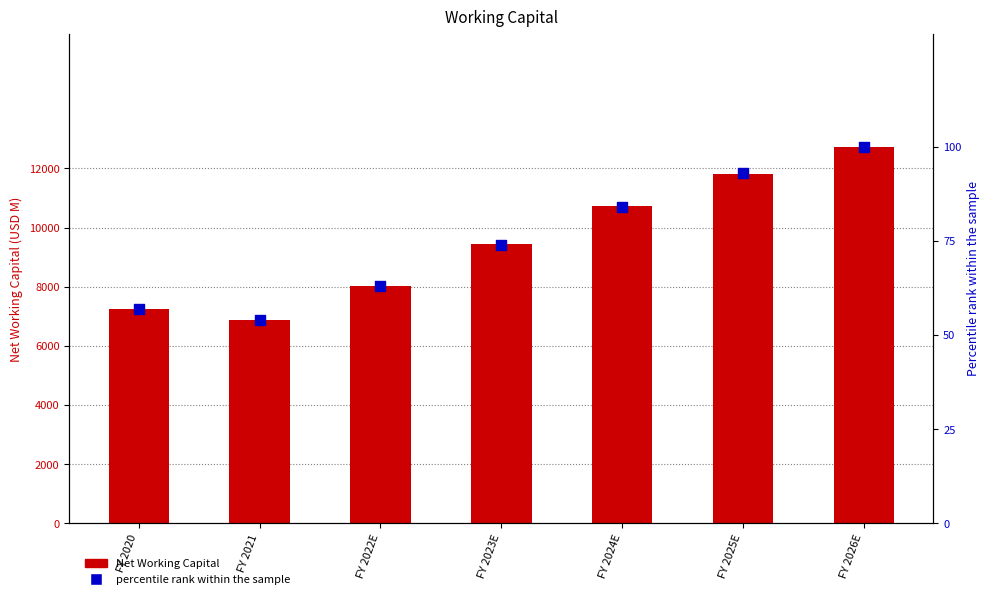

What is the total value across all series at FY 2020?

7288.3